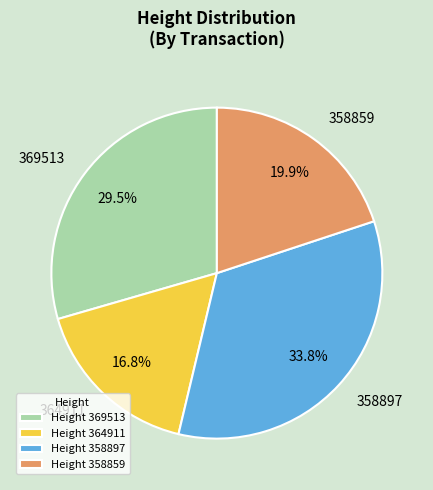

To the nearest percent, what percentage of the pie is 358897?

34%